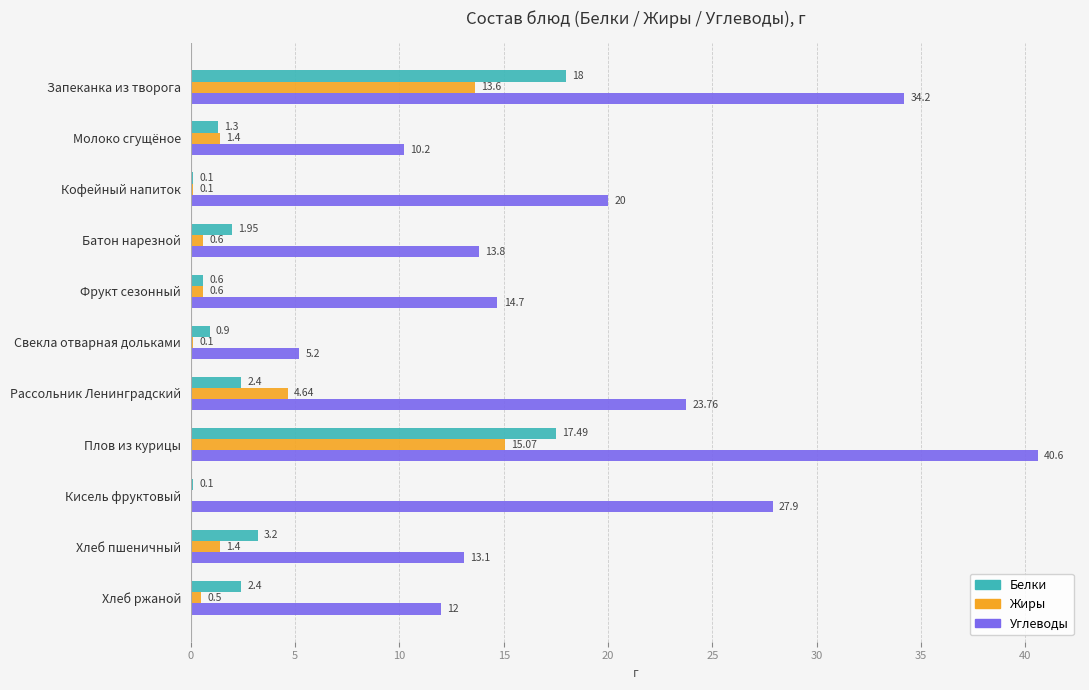

Where is Углеводы nearest to the value 22?

Рассольник Ленинградский